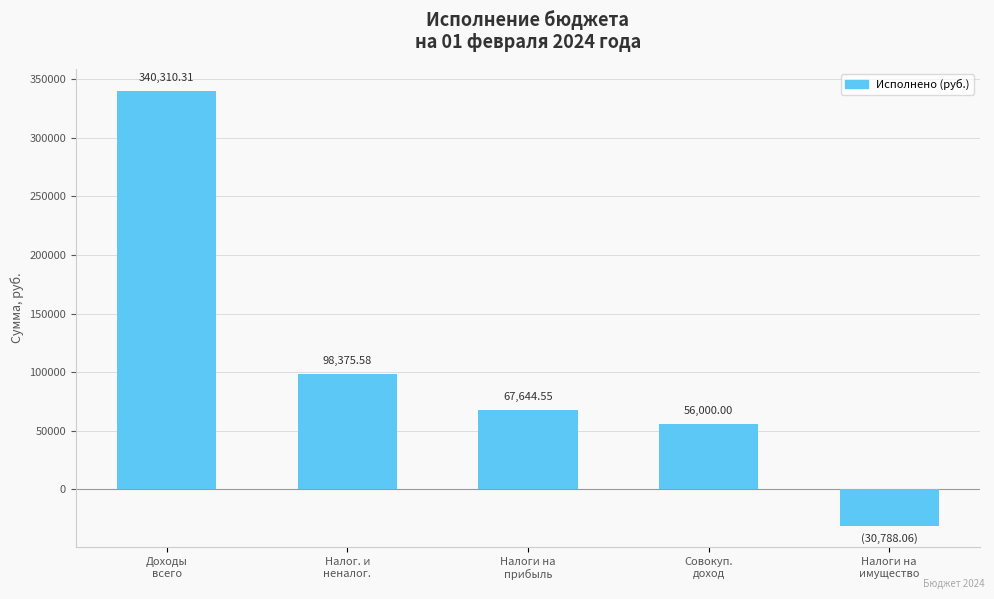

What is the difference between the second highest and minimum values?

129163.6